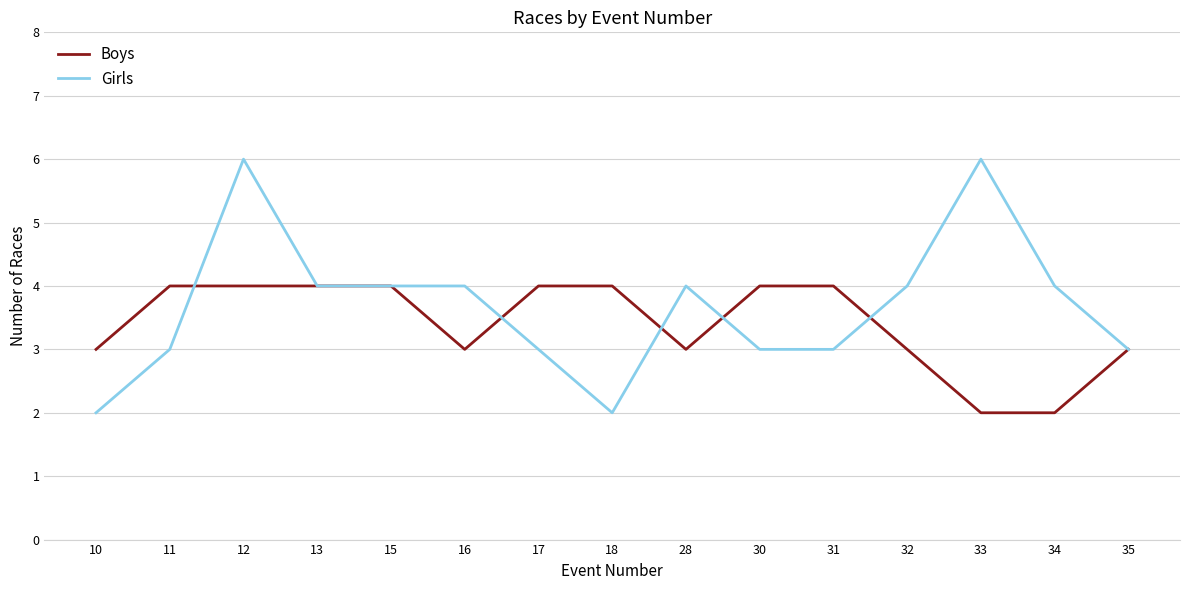

How many lines are shown in the chart?

2